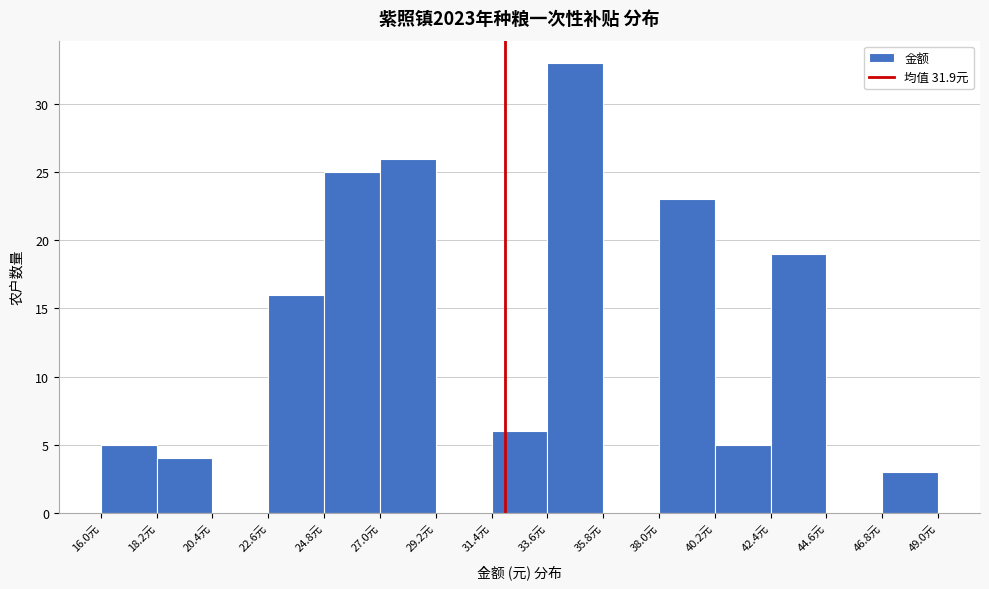

What is the height of the bar covering 46.8 to 49.0 on the x-axis? Neither the bar edges nor the heights are printed on the chart, so give them approximately, as read against the axes.

3